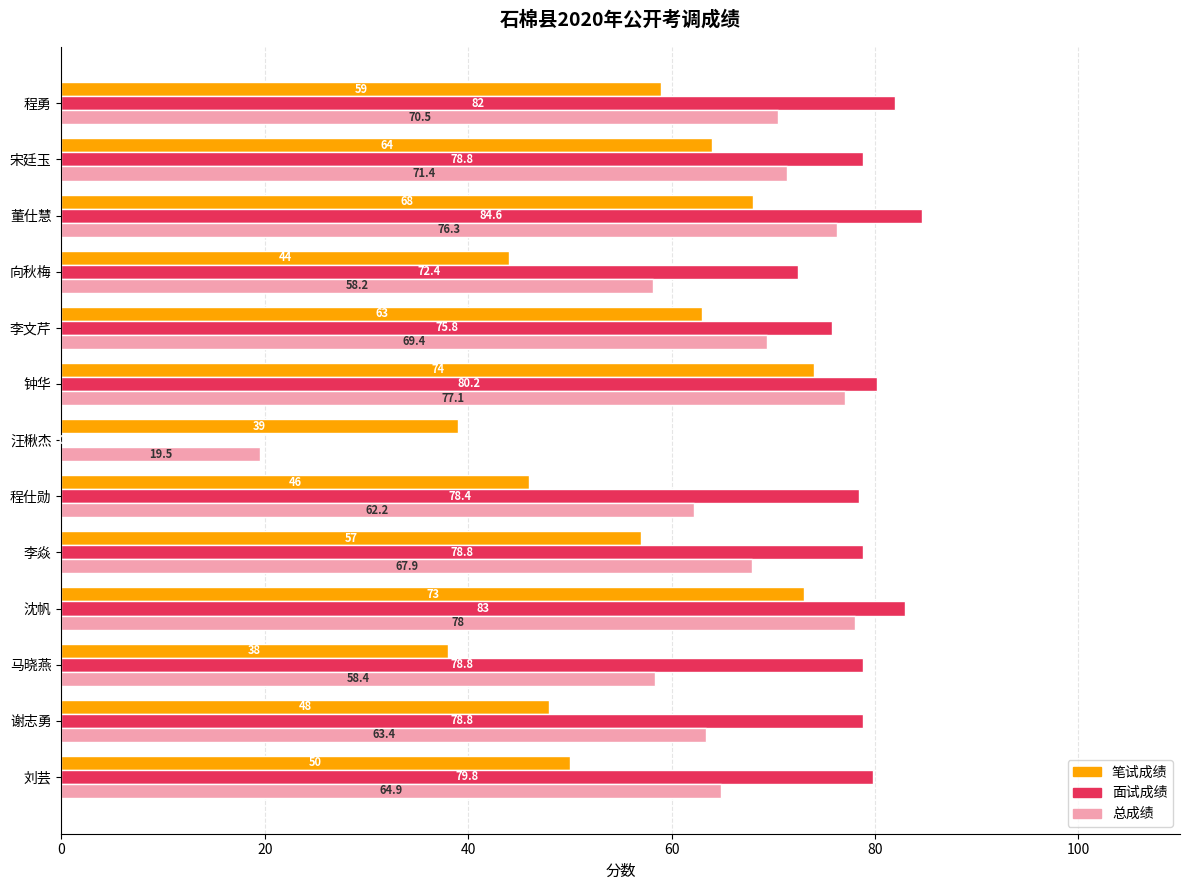

Is the value of 面试成绩 at 宋廷玉 greater than the value of 总成绩 at 程勇?

Yes